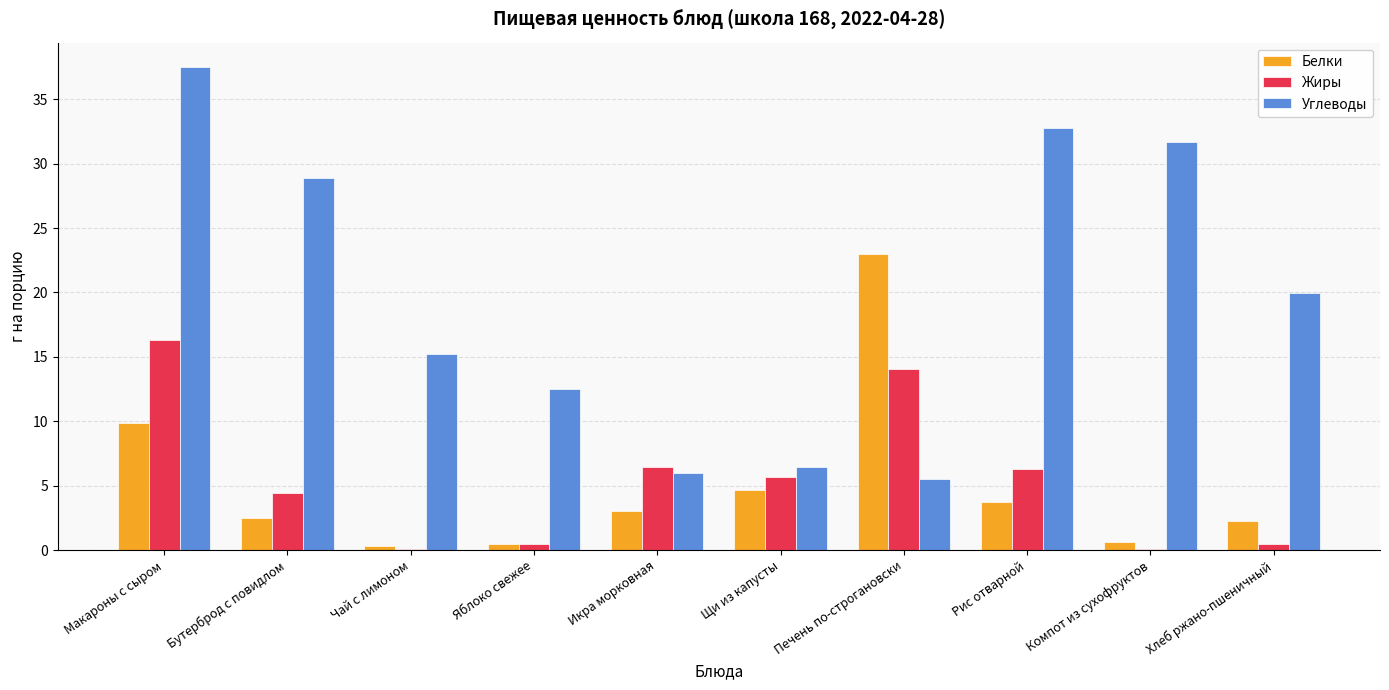

Are the bars horizontal?

No